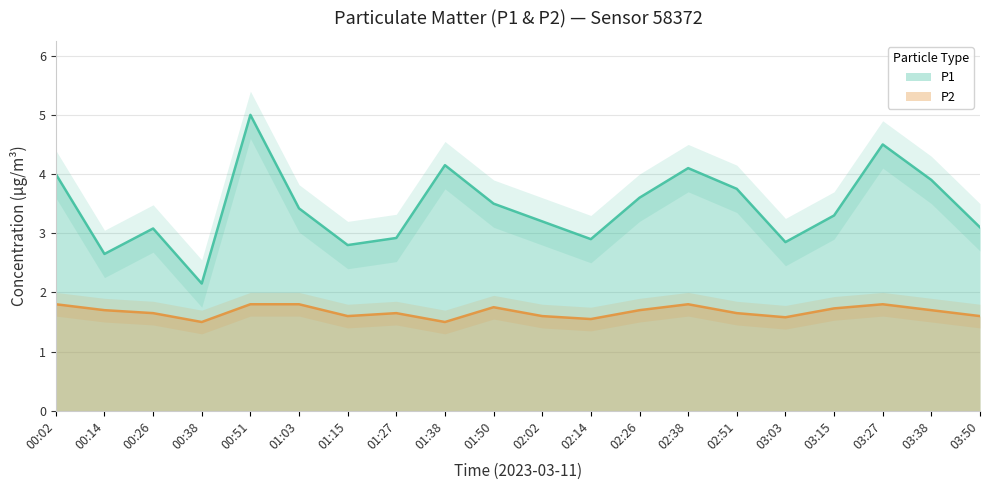

True or false: P2 and P1 intersect in this chart.

False